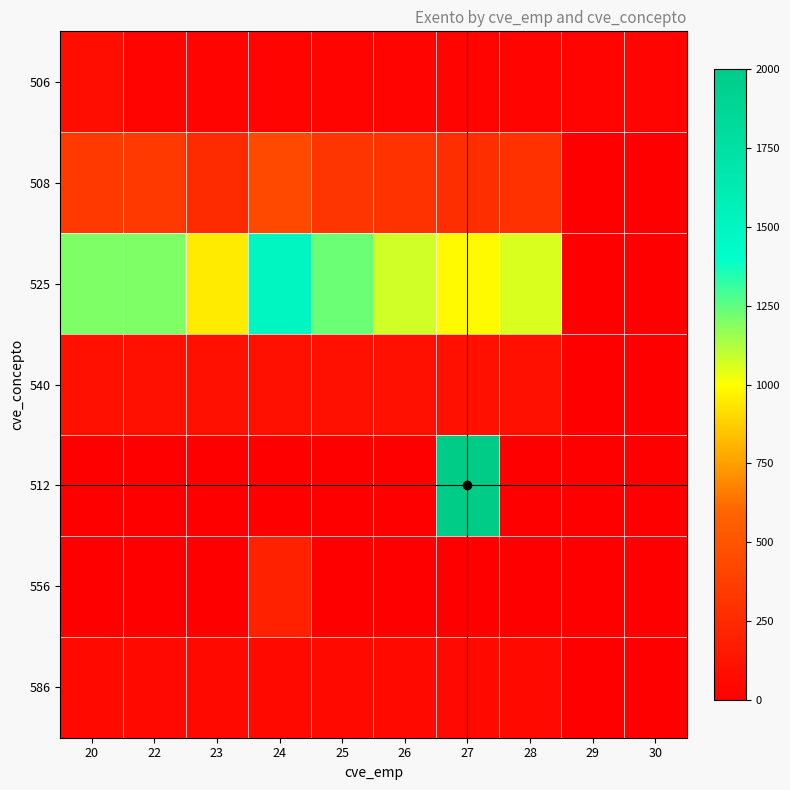

Reading left to right, extract all data points from this chart.

506: 20=90.0	22=30.0	23=30.0	24=30.0	25=30.0	26=30.0	27=30.0	28=30.0	29=30.0	30=30.0
508: 20=337.1	22=336.6	23=264.1	24=423.1	25=315.9	26=299.5	27=274.5	28=295.2	29=0.0	30=0.0
525: 20=1199.8	22=1198.4	23=950.1	24=1494.4	25=1227.5	26=1071.3	27=985.6	28=1056.5	29=0.0	30=0.0
540: 20=100.0	22=100.0	23=100.0	24=100.0	25=100.0	26=100.0	27=100.0	28=100.0	29=0.0	30=0.0
512: 20=0.0	22=0.0	23=0.0	24=0.0	25=0.0	26=0.0	27=2000.0	28=0.0	29=0.0	30=0.0
556: 20=0.0	22=0.0	23=0.0	24=201.5	25=0.0	26=0.0	27=0.0	28=0.0	29=0.0	30=0.0
586: 20=60.0	22=60.0	23=60.0	24=60.0	25=60.0	26=60.0	27=60.0	28=60.0	29=0.0	30=0.0